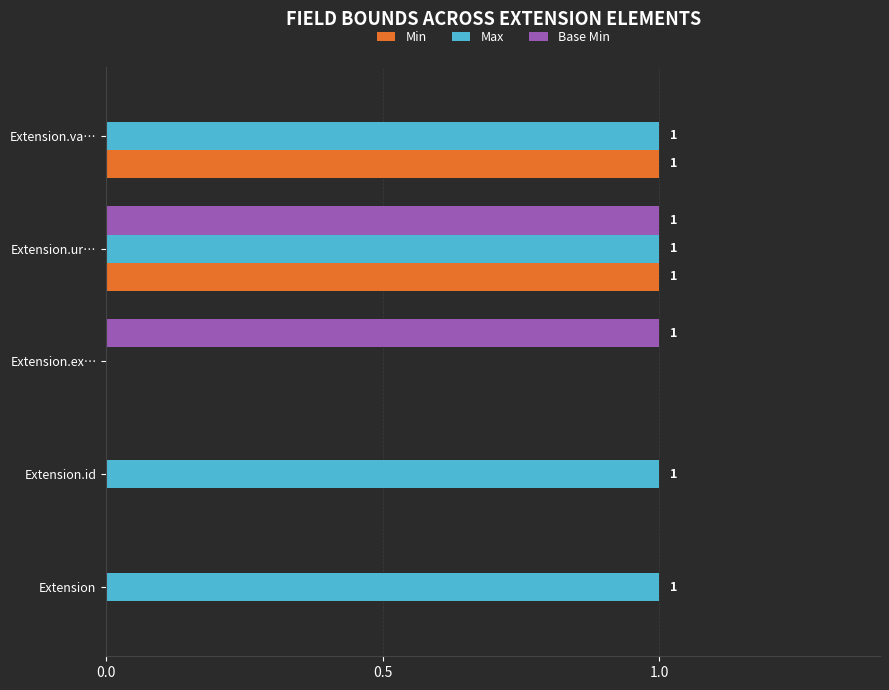

What are all the series names shown in the legend?

Min, Max, Base Min